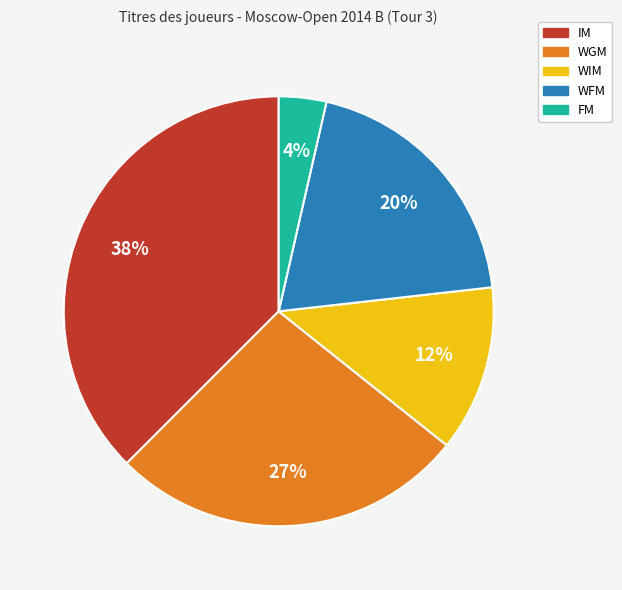

The WFM slice represents 20% of the pie. True or false?

True